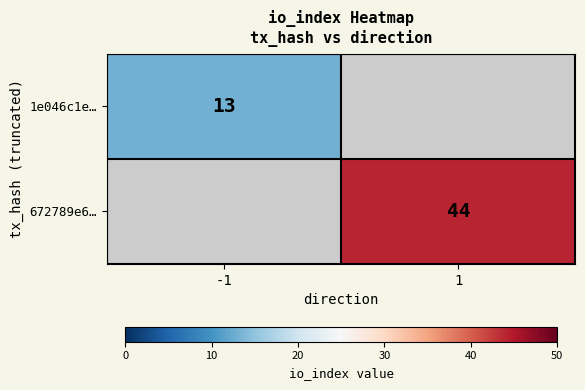

Is it true that 672789e6… equals 44 at 1?

True